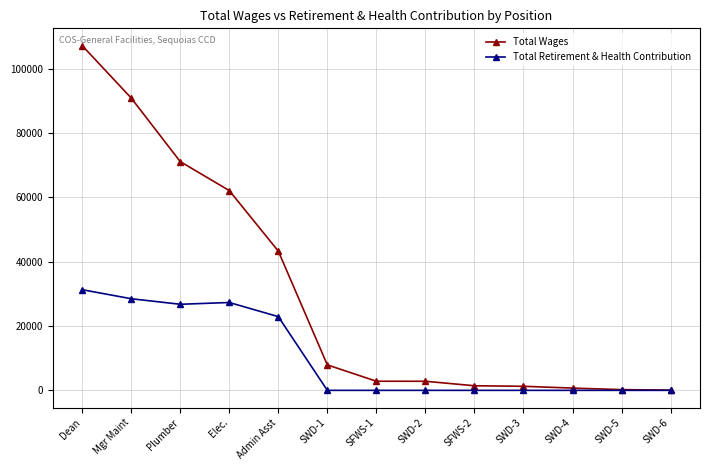

List the series in order of their peak value, lowest first.

Total Retirement & Health Contribution, Total Wages